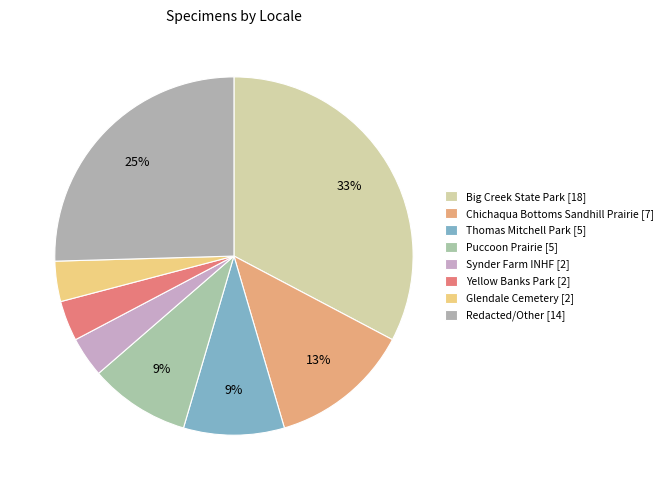

Count the number of slices in the pie.

8